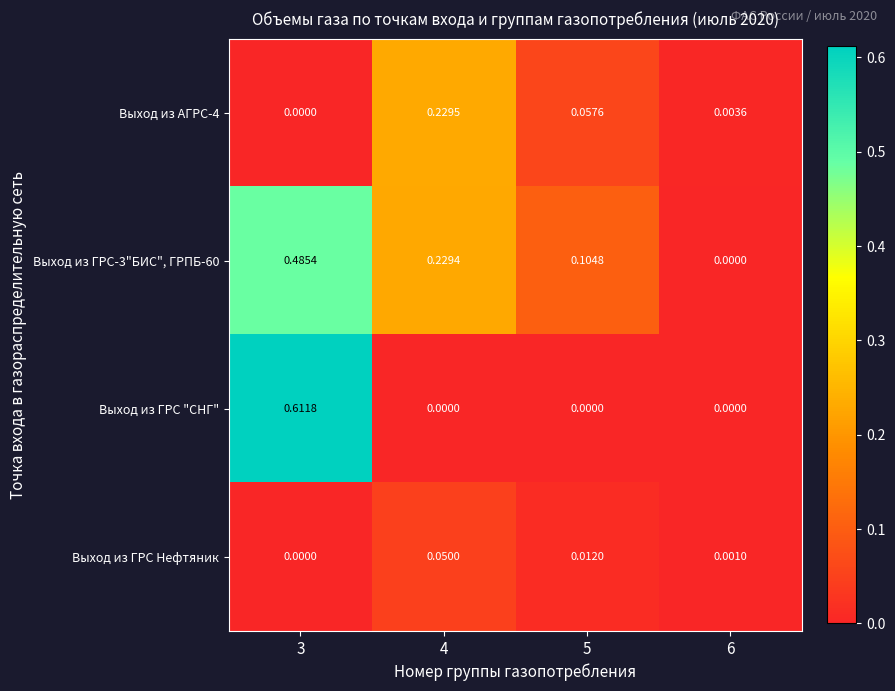

Is the value of Выход из ГРС "СНГ" at 4 greater than the value of Выход из АГРС-4 at 4?

No